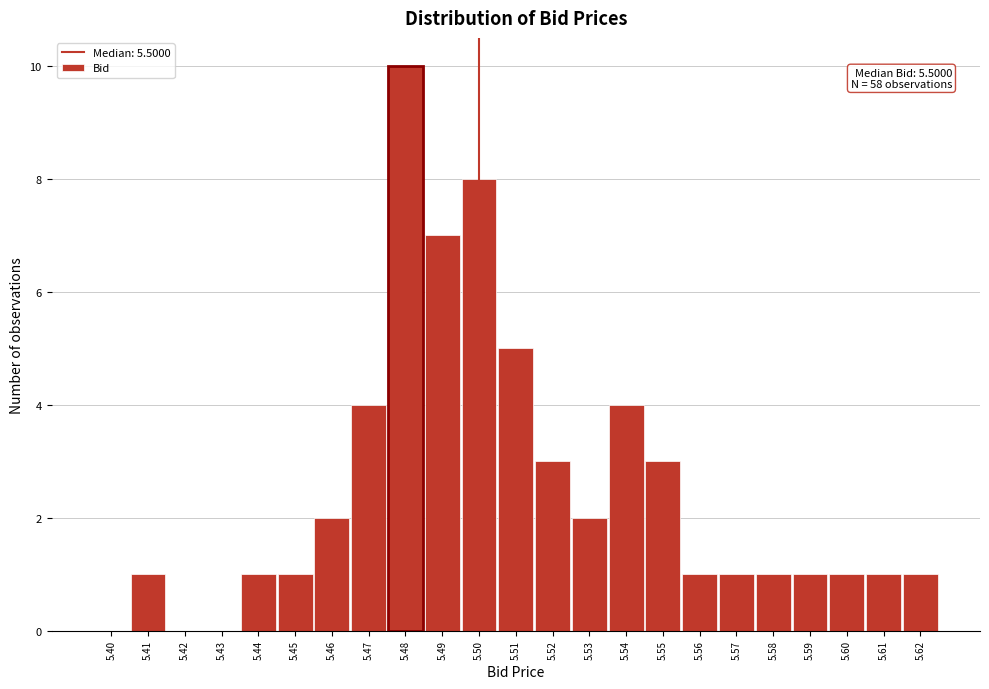

Reading left to right, list all the values displayed in this chart.

5.40=0	5.41=1	5.42=0	5.43=0	5.44=1	5.45=1	5.46=2	5.47=4	5.48=10	5.49=7	5.50=8	5.51=5	5.52=3	5.53=2	5.54=4	5.55=3	5.56=1	5.57=1	5.58=1	5.59=1	5.60=1	5.61=1	5.62=1